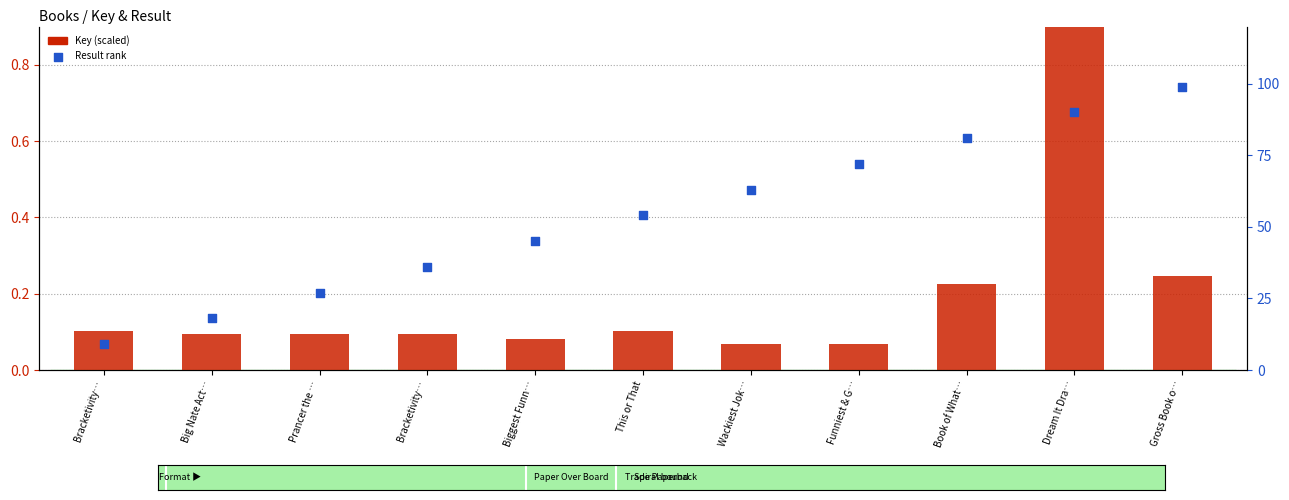

What is the total value across all series at Book of What…?

81.2